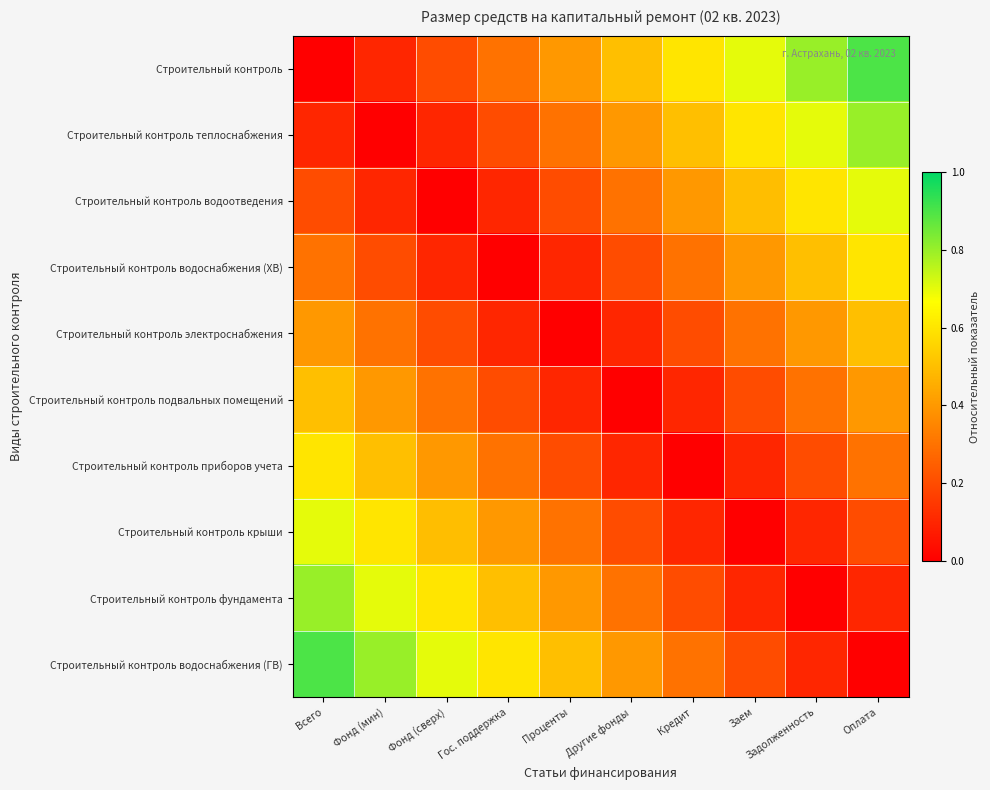

Reading left to right, list all the values displayed in this chart.

Строительный контроль: Всего=0.0	Фонд (мин)=0.1	Фонд (сверх)=0.2	Гос. поддержка=0.3	Проценты=0.4	Другие фонды=0.5	Кредит=0.6	Заем=0.7	Задолженность=0.8	Оплата=0.9
Строительный контроль теплоснабжения: Всего=0.1	Фонд (мин)=0.0	Фонд (сверх)=0.1	Гос. поддержка=0.2	Проценты=0.3	Другие фонды=0.4	Кредит=0.5	Заем=0.6	Задолженность=0.7	Оплата=0.8
Строительный контроль водоотведения: Всего=0.2	Фонд (мин)=0.1	Фонд (сверх)=0.0	Гос. поддержка=0.1	Проценты=0.2	Другие фонды=0.3	Кредит=0.4	Заем=0.5	Задолженность=0.6	Оплата=0.7
Строительный контроль водоснабжения (ХВ): Всего=0.3	Фонд (мин)=0.2	Фонд (сверх)=0.1	Гос. поддержка=0.0	Проценты=0.1	Другие фонды=0.2	Кредит=0.3	Заем=0.4	Задолженность=0.5	Оплата=0.6
Строительный контроль электроснабжения: Всего=0.4	Фонд (мин)=0.3	Фонд (сверх)=0.2	Гос. поддержка=0.1	Проценты=0.0	Другие фонды=0.1	Кредит=0.2	Заем=0.3	Задолженность=0.4	Оплата=0.5
Строительный контроль подвальных помещений: Всего=0.5	Фонд (мин)=0.4	Фонд (сверх)=0.3	Гос. поддержка=0.2	Проценты=0.1	Другие фонды=0.0	Кредит=0.1	Заем=0.2	Задолженность=0.3	Оплата=0.4
Строительный контроль приборов учета: Всего=0.6	Фонд (мин)=0.5	Фонд (сверх)=0.4	Гос. поддержка=0.3	Проценты=0.2	Другие фонды=0.1	Кредит=0.0	Заем=0.1	Задолженность=0.2	Оплата=0.3
Строительный контроль крыши: Всего=0.7	Фонд (мин)=0.6	Фонд (сверх)=0.5	Гос. поддержка=0.4	Проценты=0.3	Другие фонды=0.2	Кредит=0.1	Заем=0.0	Задолженность=0.1	Оплата=0.2
Строительный контроль фундамента: Всего=0.8	Фонд (мин)=0.7	Фонд (сверх)=0.6	Гос. поддержка=0.5	Проценты=0.4	Другие фонды=0.3	Кредит=0.2	Заем=0.1	Задолженность=0.0	Оплата=0.1
Строительный контроль водоснабжения (ГВ): Всего=0.9	Фонд (мин)=0.8	Фонд (сверх)=0.7	Гос. поддержка=0.6	Проценты=0.5	Другие фонды=0.4	Кредит=0.3	Заем=0.2	Задолженность=0.1	Оплата=0.0